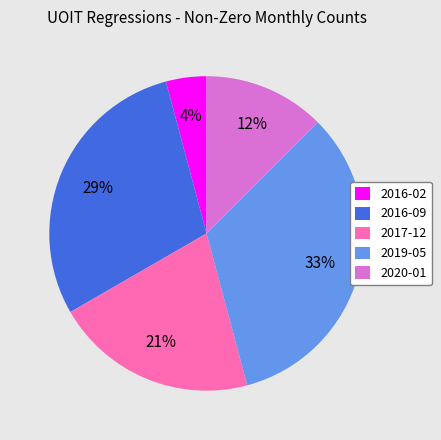

Rank the categories by value from highest to lowest.

2019-05, 2016-09, 2017-12, 2020-01, 2016-02